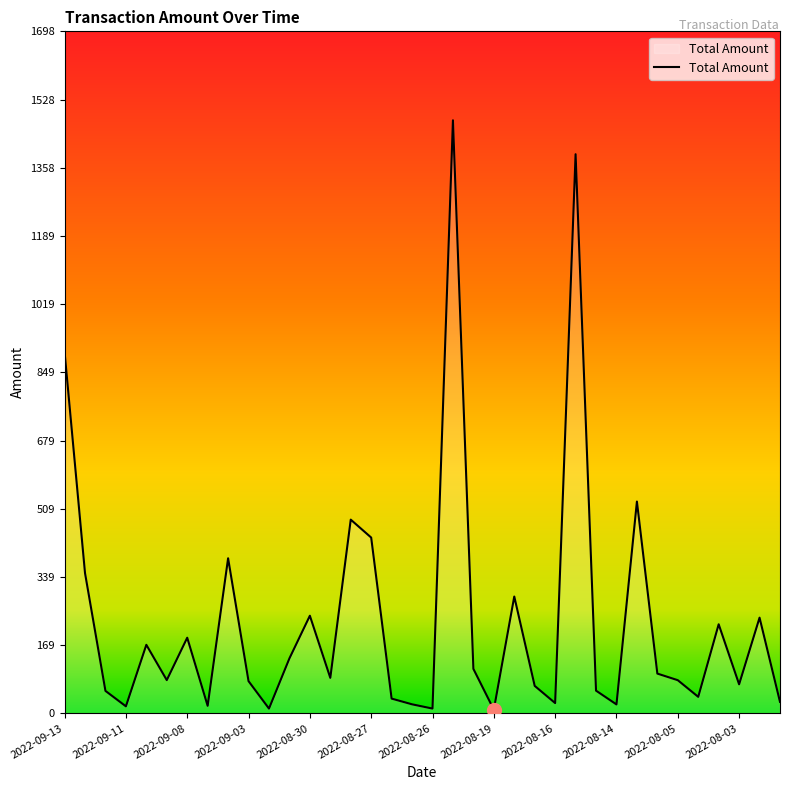

What is the greatest value displayed?

1477.0